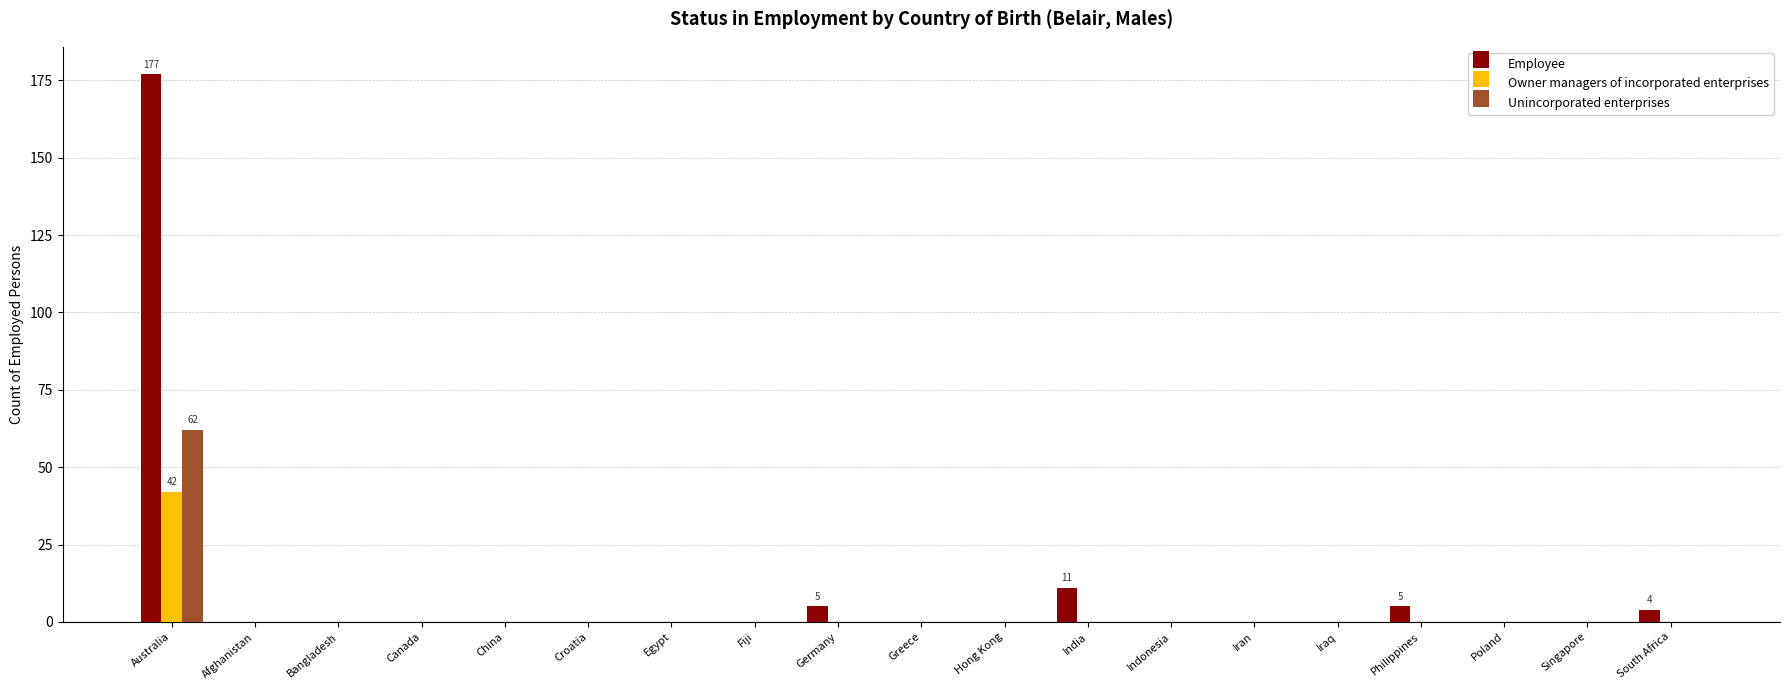

Are the bars grouped side by side (vs. stacked)?

Yes